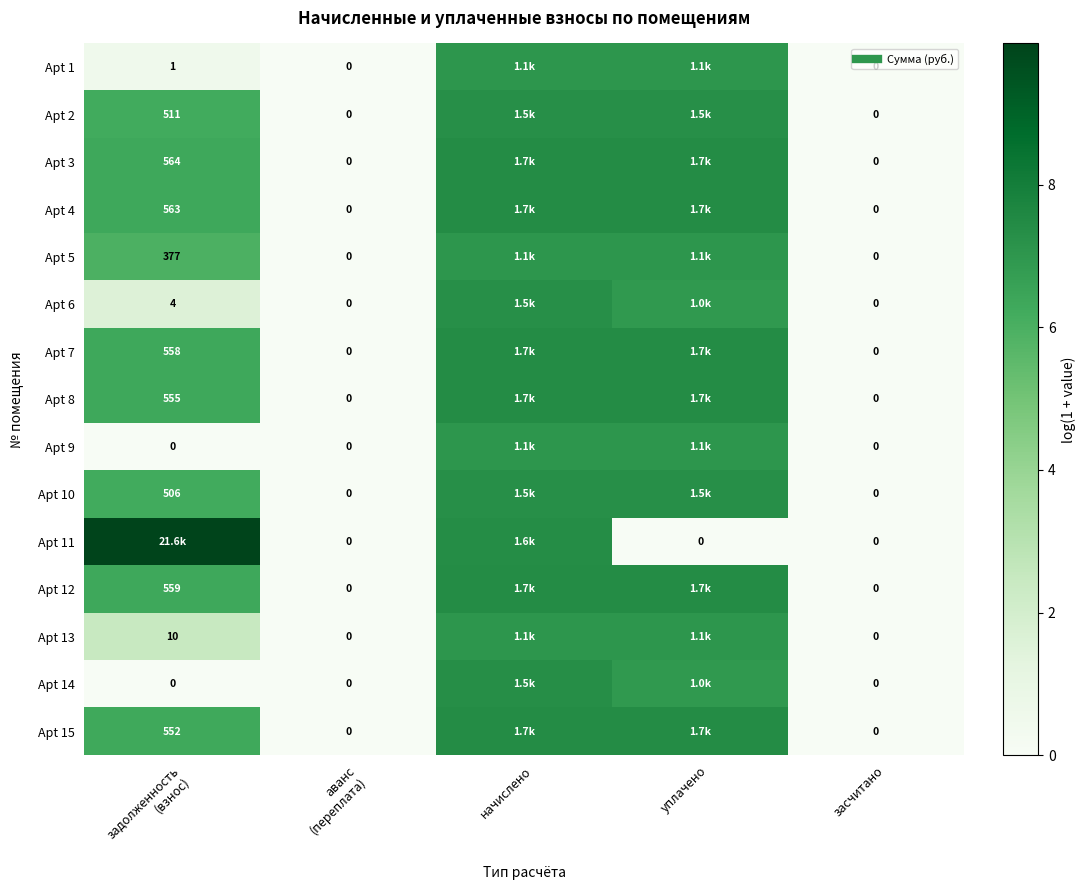

The Apt 13 series shows -4.9 at засчитано. True or false?

False